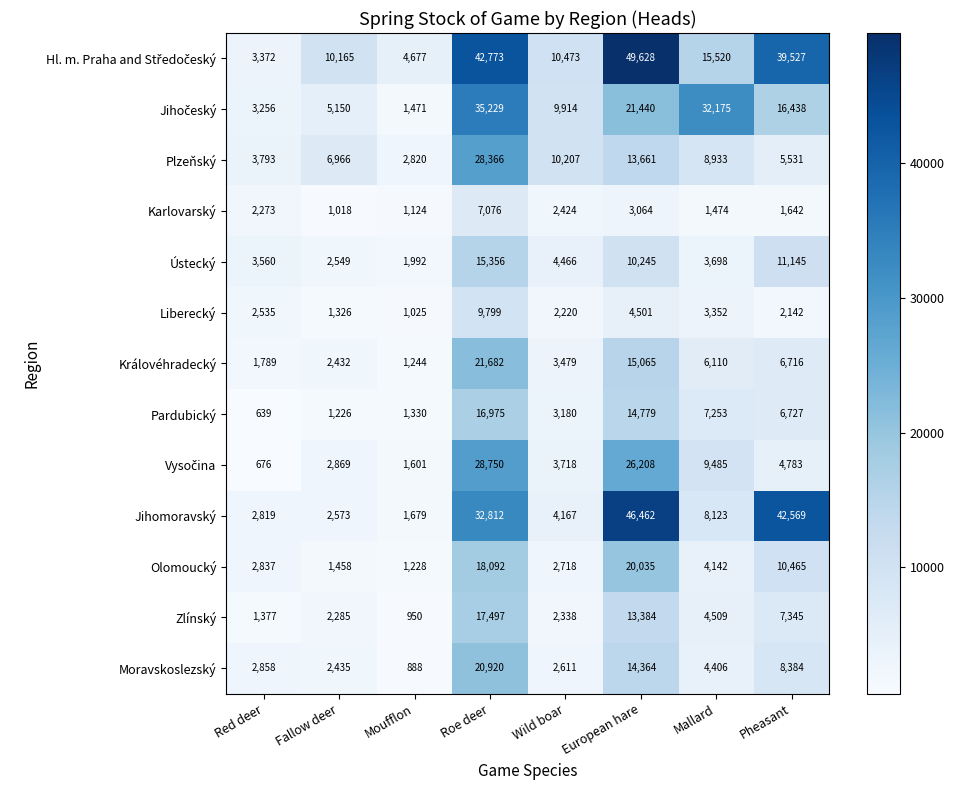

What is the difference between the maximum and second lowest values in the Karlovarský series?

5952